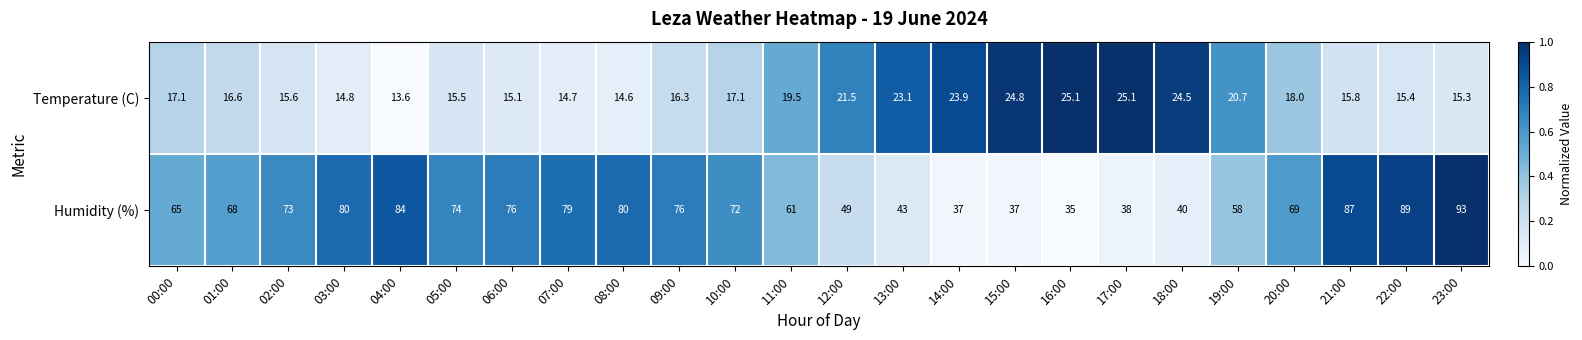

Rank the series at 10:00 from highest to lowest value.

Humidity (%), Temperature (C)